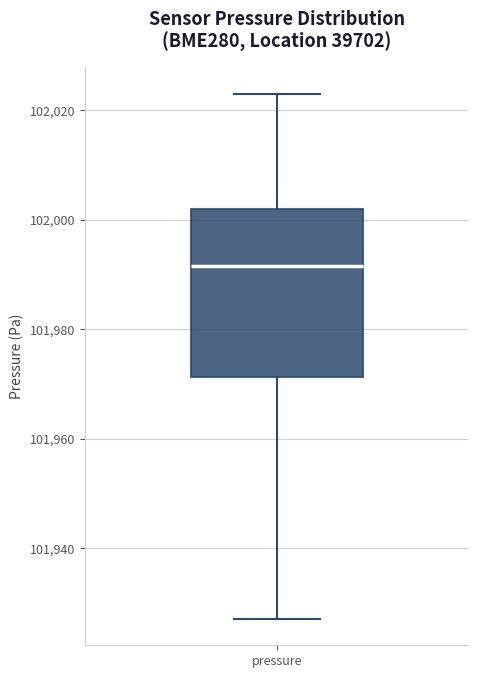

Transcribe this box plot: give where the median line is, the range the box spans, and where the two whiskers end, as read against the y-axis. The values are not printed on the chart, so give them approximately, as read against the axis.

median 101992, box 101972 to 102002, whiskers 101928 to 102024